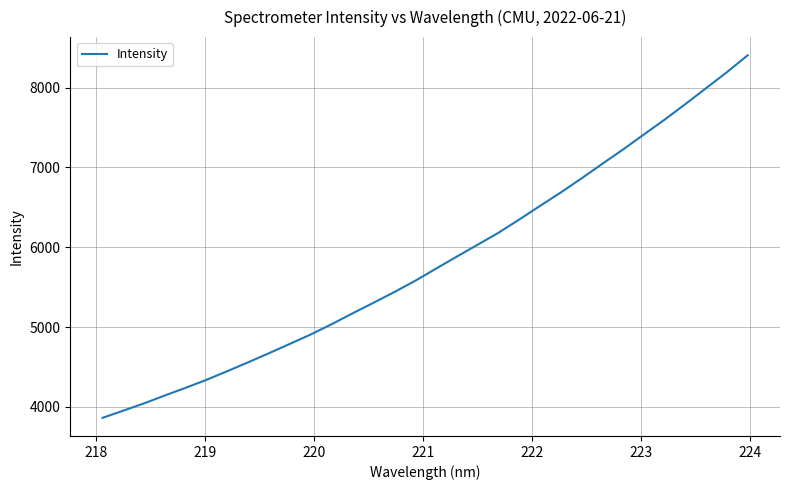

What is the greatest value displayed?

8406.1